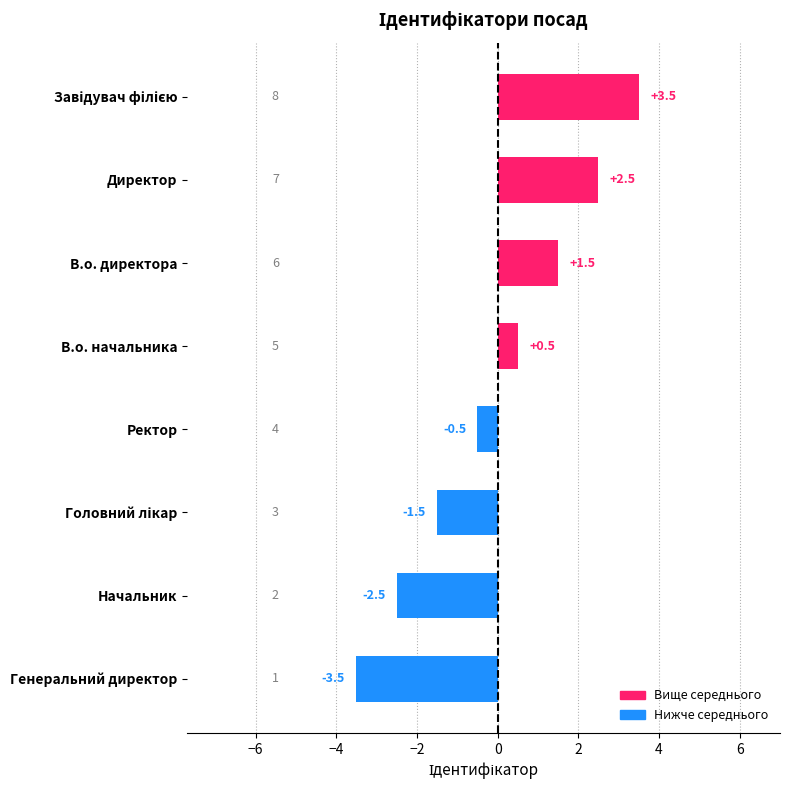

What is the difference between the values at В.о. начальника and Директор?

2.0